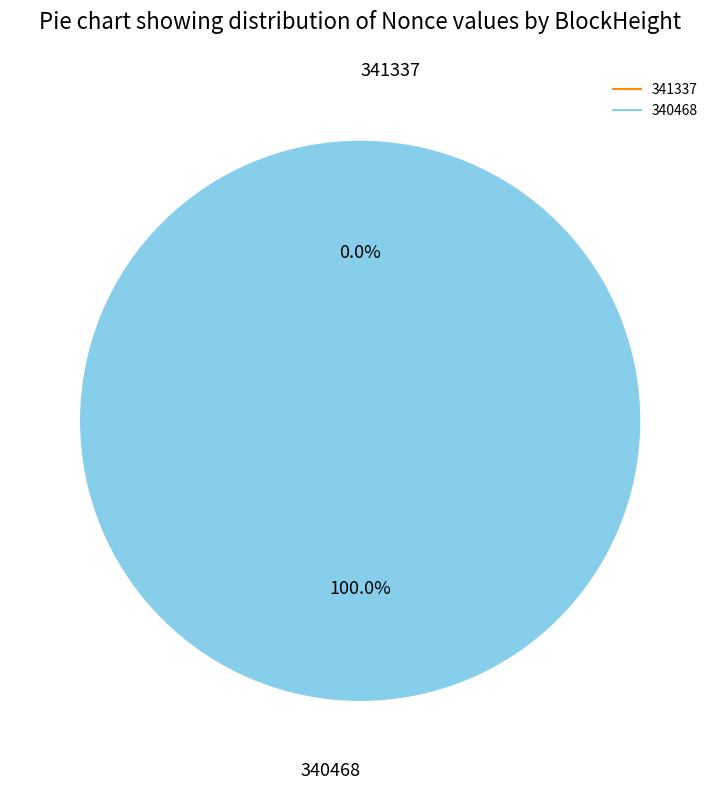

True or false: 341337 accounts for 1% of the total.

False